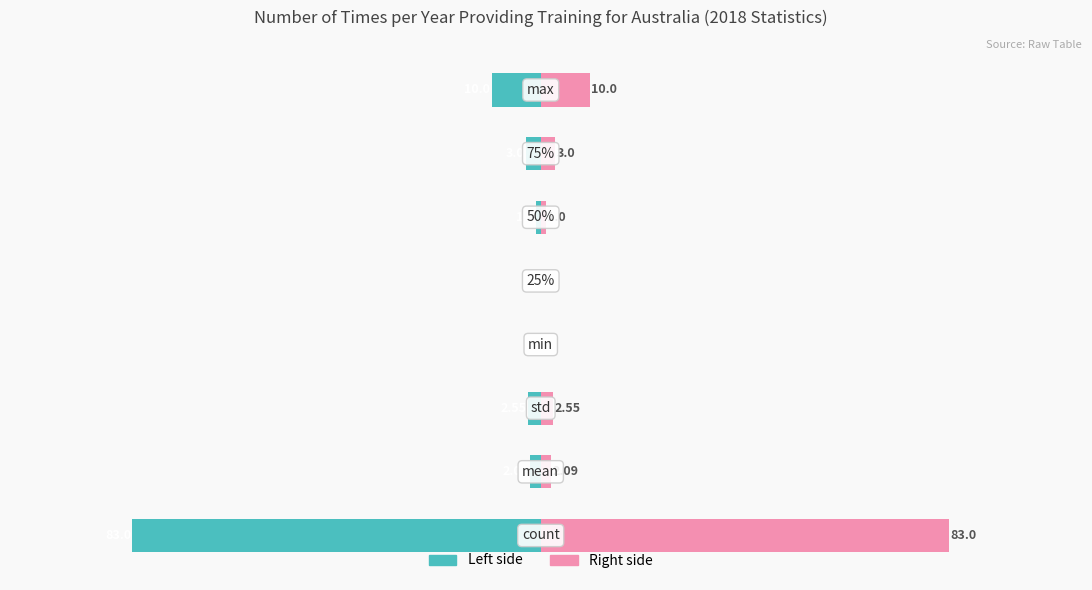

How many negative values does the Results in 2018 (left) series have?

6